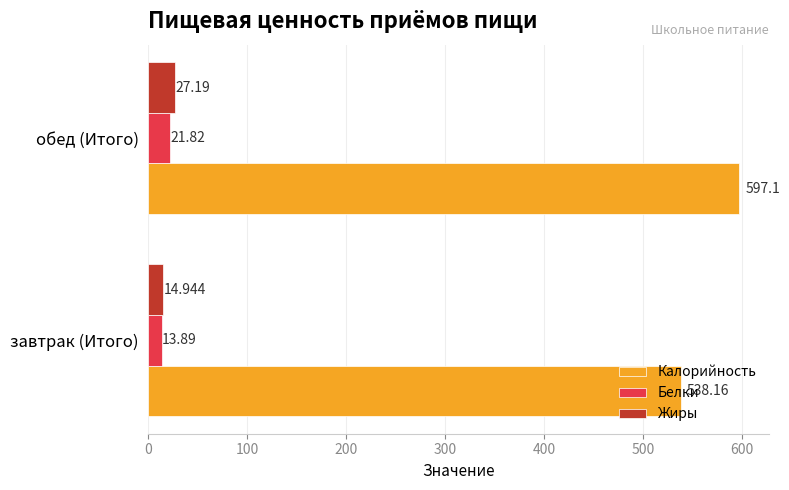

What are all the series names shown in the legend?

Калорийность, Белки, Жиры